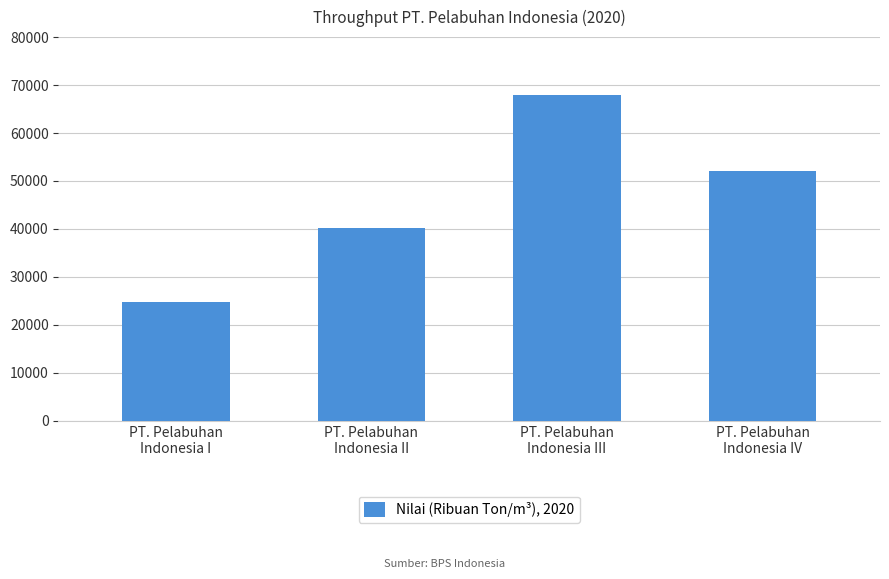

The value at PT. Pelabuhan
Indonesia I is 24838. True or false?

True